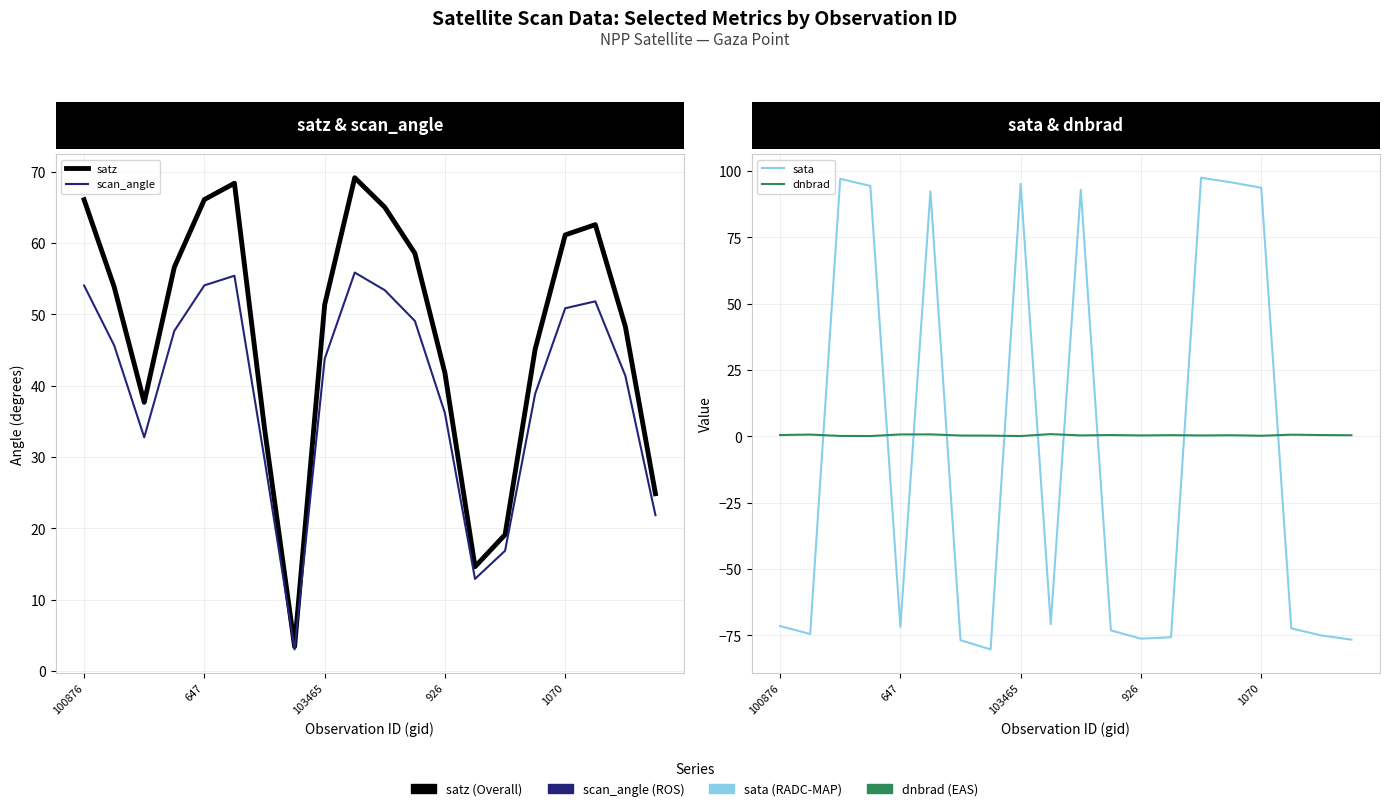

What is the total value across all series at 1070?

205.9